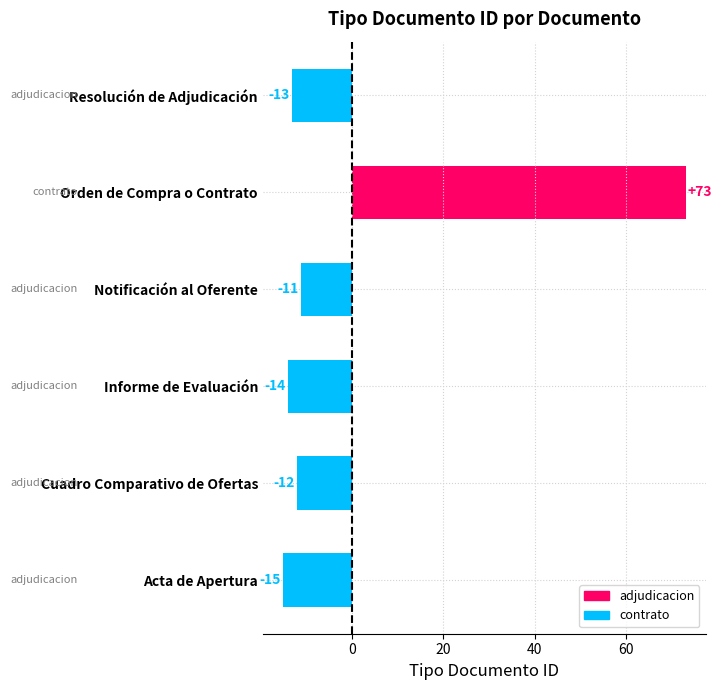

Reading top to bottom, what are all the values shown in this chart?

-13	73	-11	-14	-12	-15